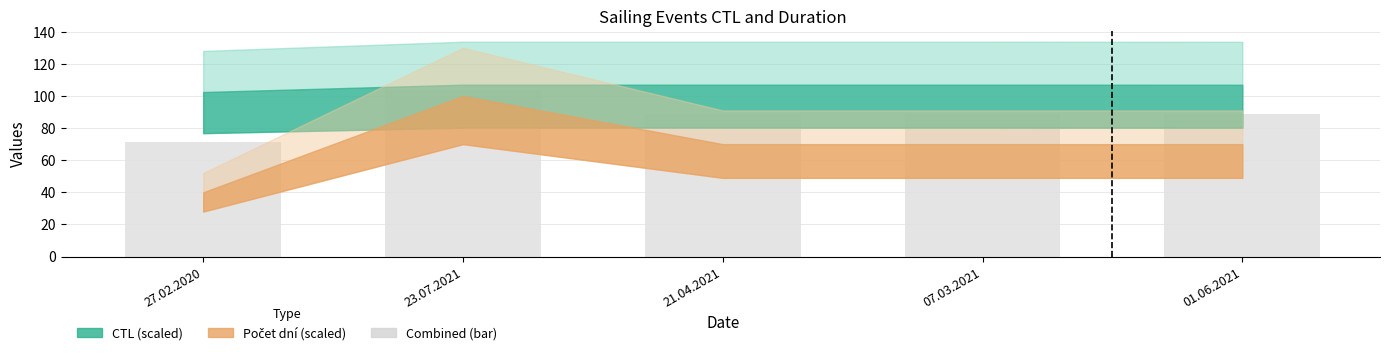

What is the smallest value displayed?

71.2